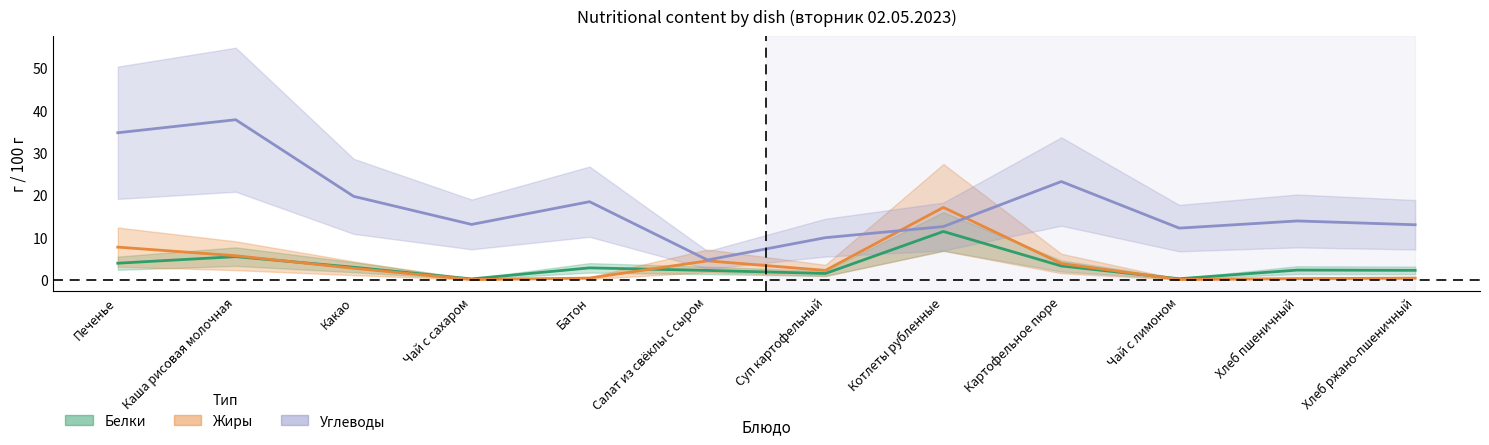

What is the difference between the maximum and second lowest values in the Жиры series?

17.0